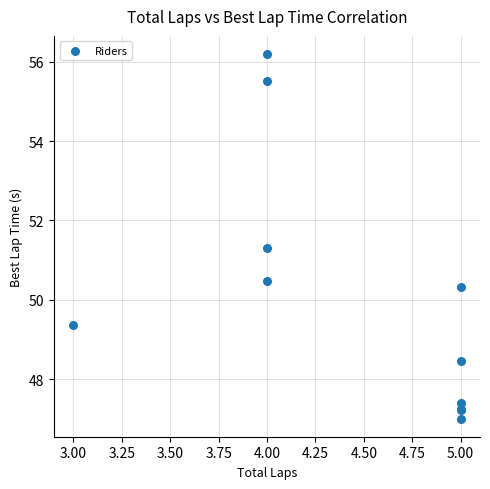

What Y value in the scatter plot is closest to 51?

51.3